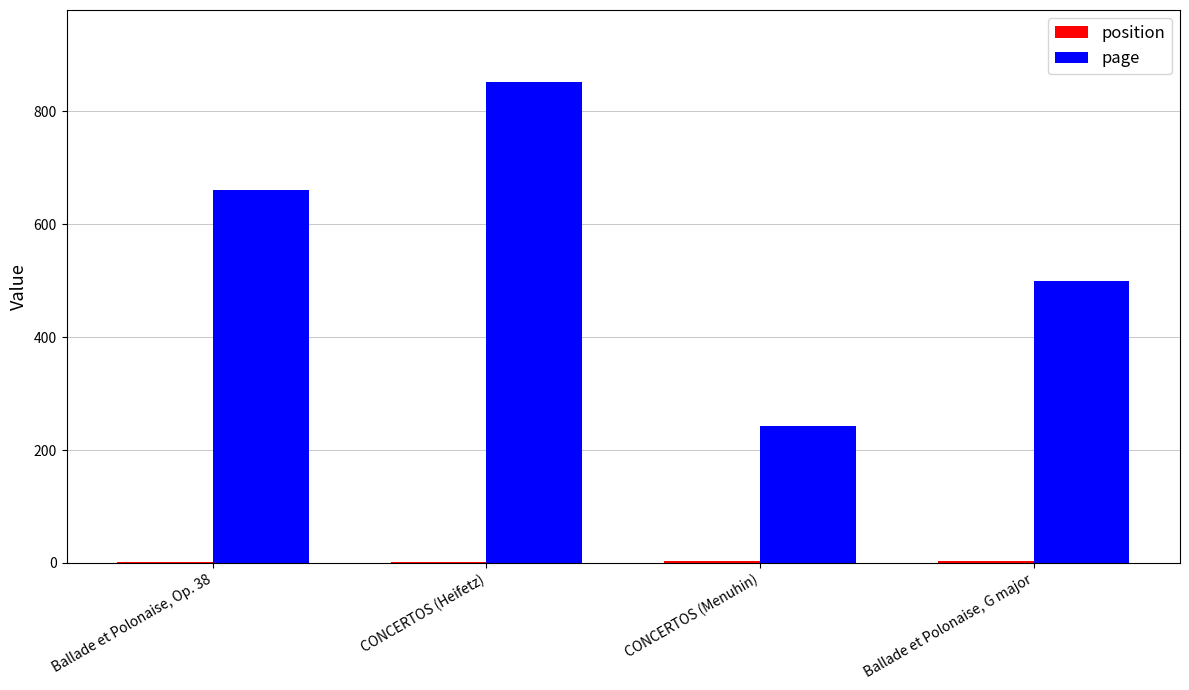

At which label does page reach its peak?

CONCERTOS (Heifetz)